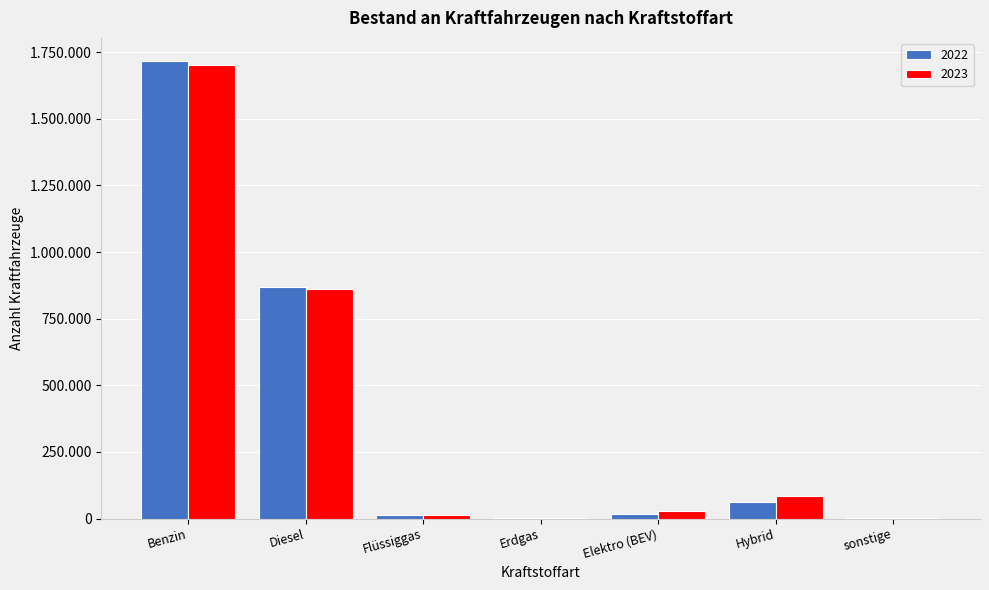

What are all the series names shown in the legend?

2022, 2023